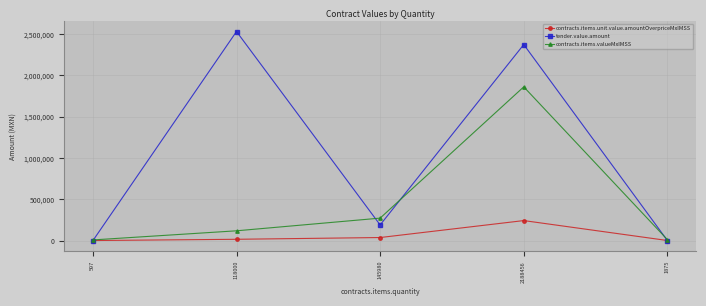

What is the average value of the contracts.items.valueMxIMSS series?

454942.6